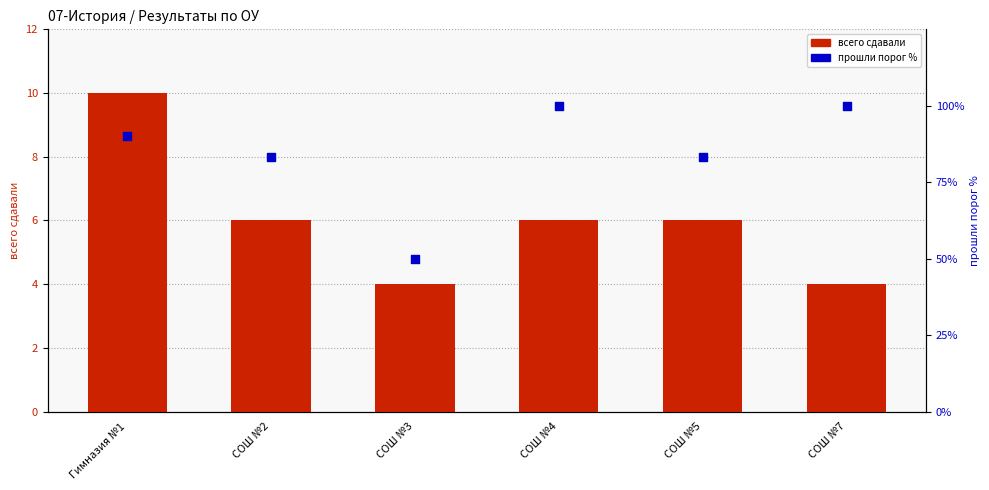

Which series contains the highest Y value?

всего сдавали